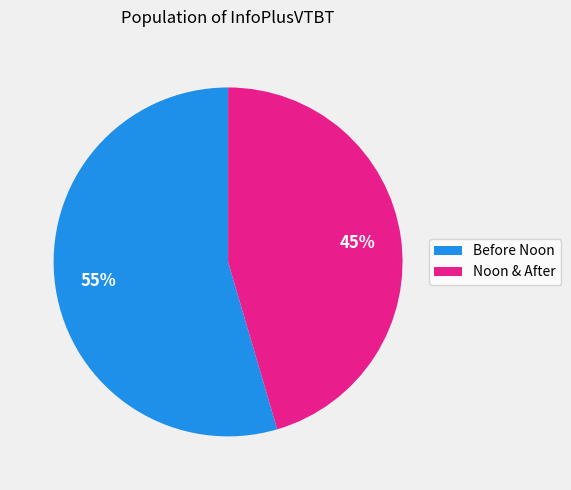

How many segments does this pie chart have?

2